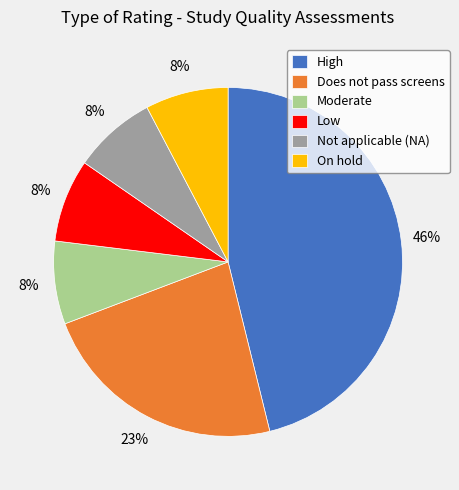

Which category has the biggest portion of the pie?

High